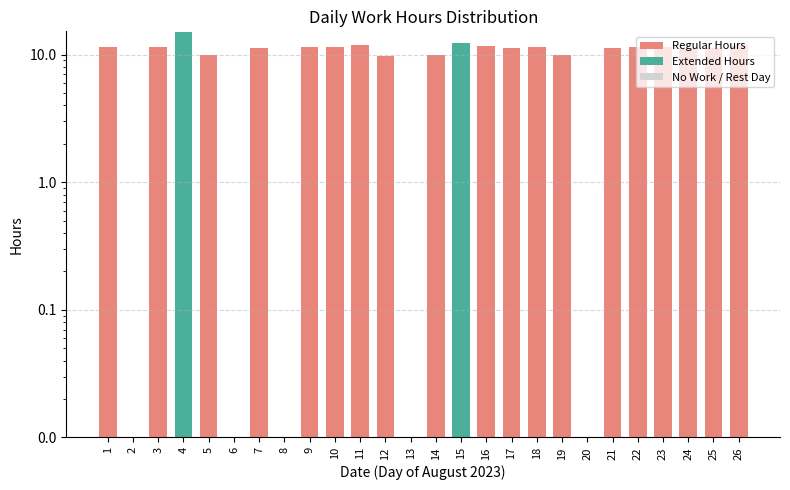

What is the maximum value shown in the chart?

14.9